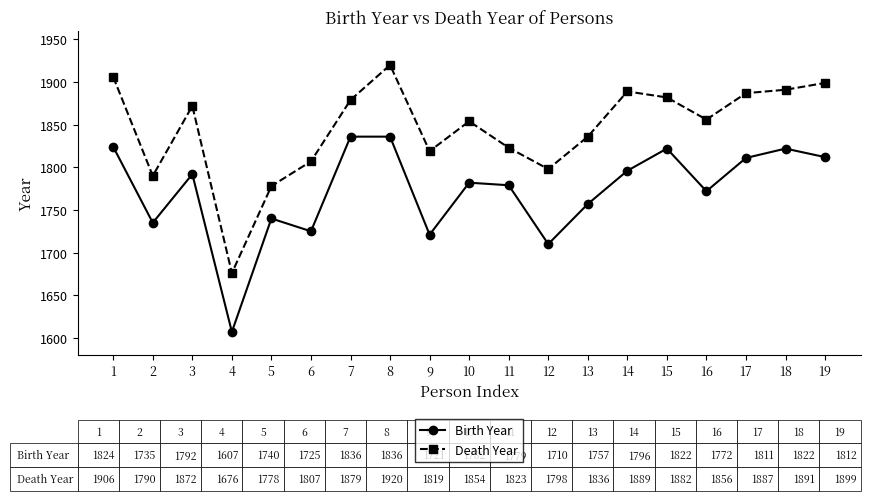

Which category has the lowest value in the Birth Year series?

4